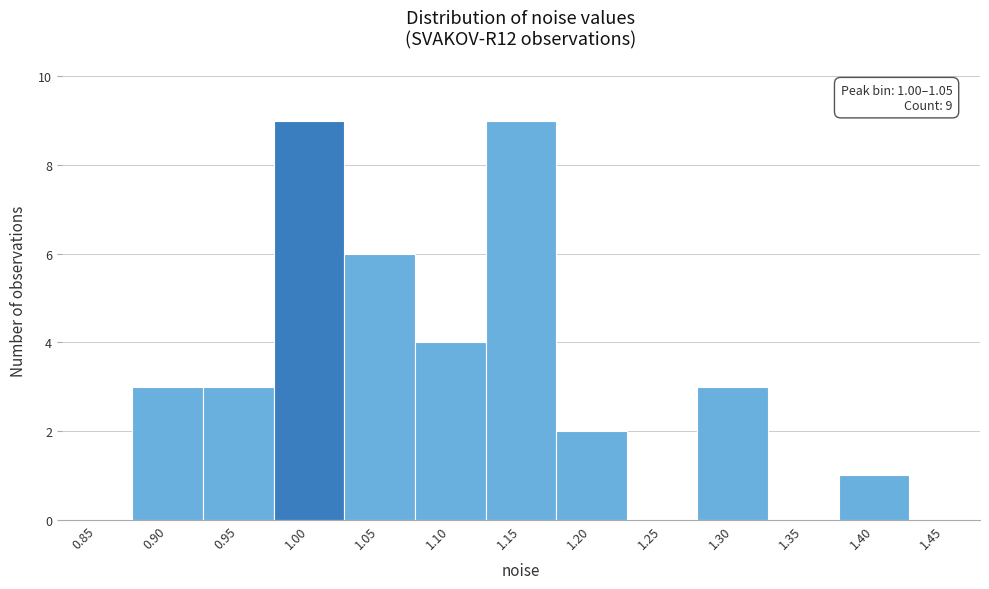

Reading left to right, extract all data points from this chart.

0.85=0	0.90=3	0.95=3	1.00=9	1.05=6	1.10=4	1.15=9	1.20=2	1.25=0	1.30=3	1.35=0	1.40=1	1.45=0